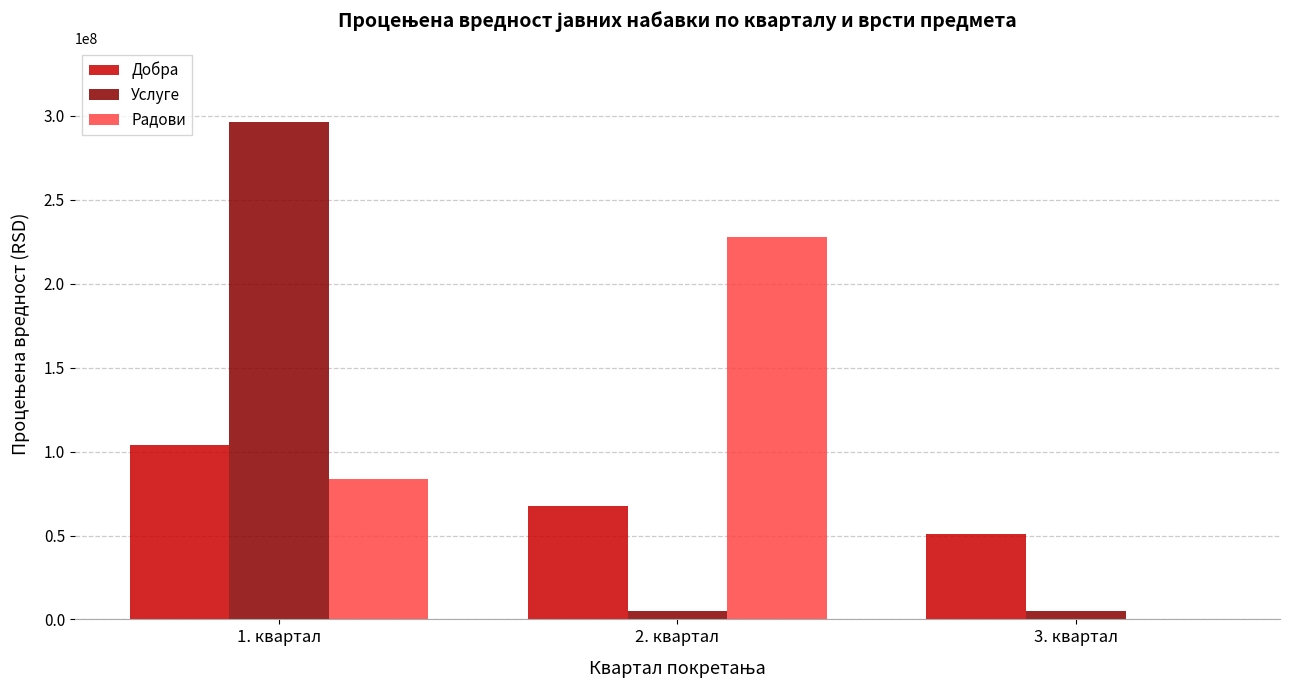

What is the sum of the Услуге values at 3. квартал and 1. квартал?

301000000